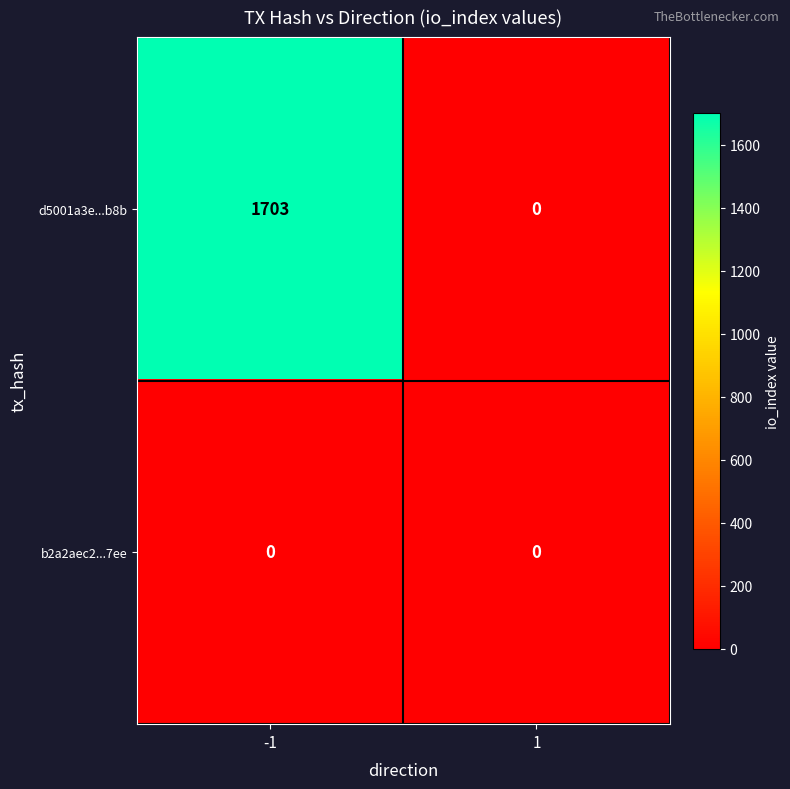

List the series in order of their peak value, highest first.

d5001a3e...b8b, b2a2aec2...7ee